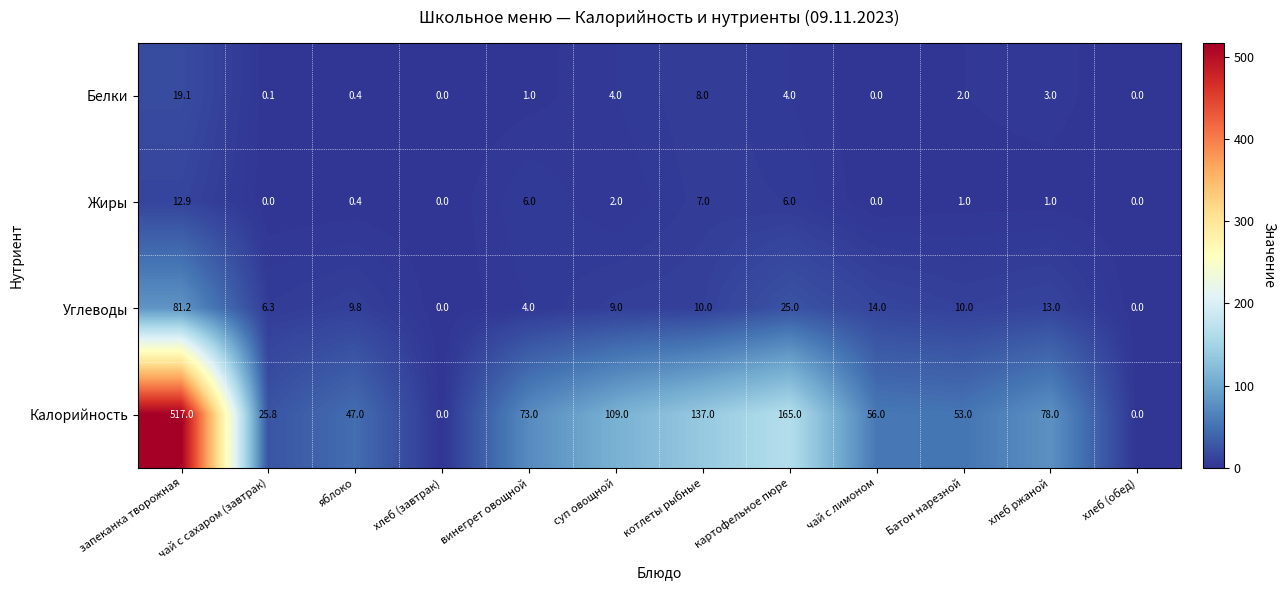

Where does the Белки series first go above 2?

запеканка творожная